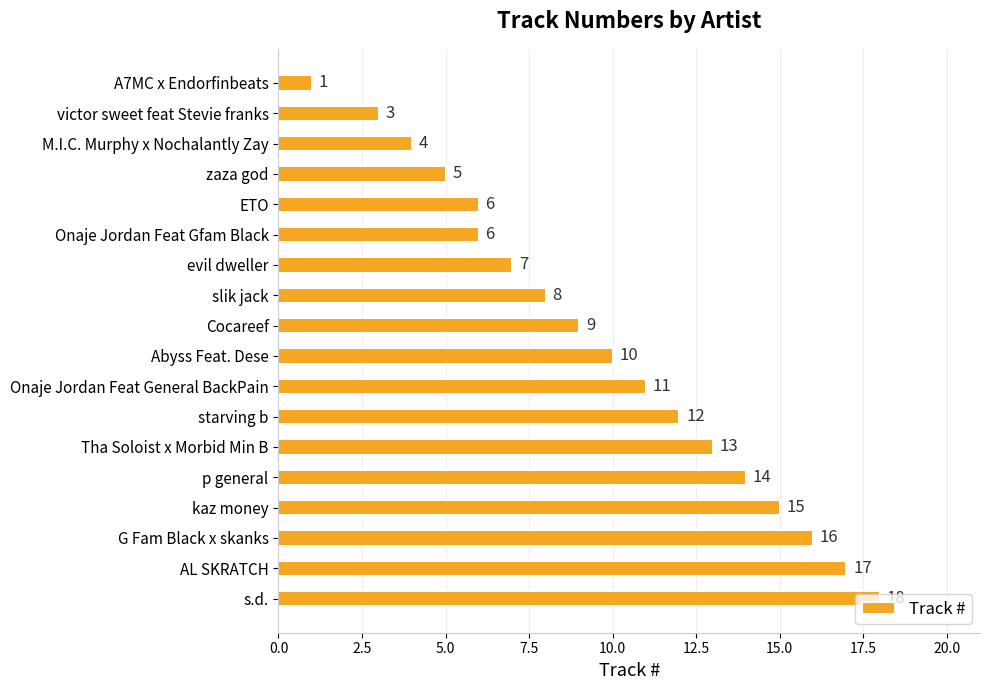

Does the chart contain any negative values?

No